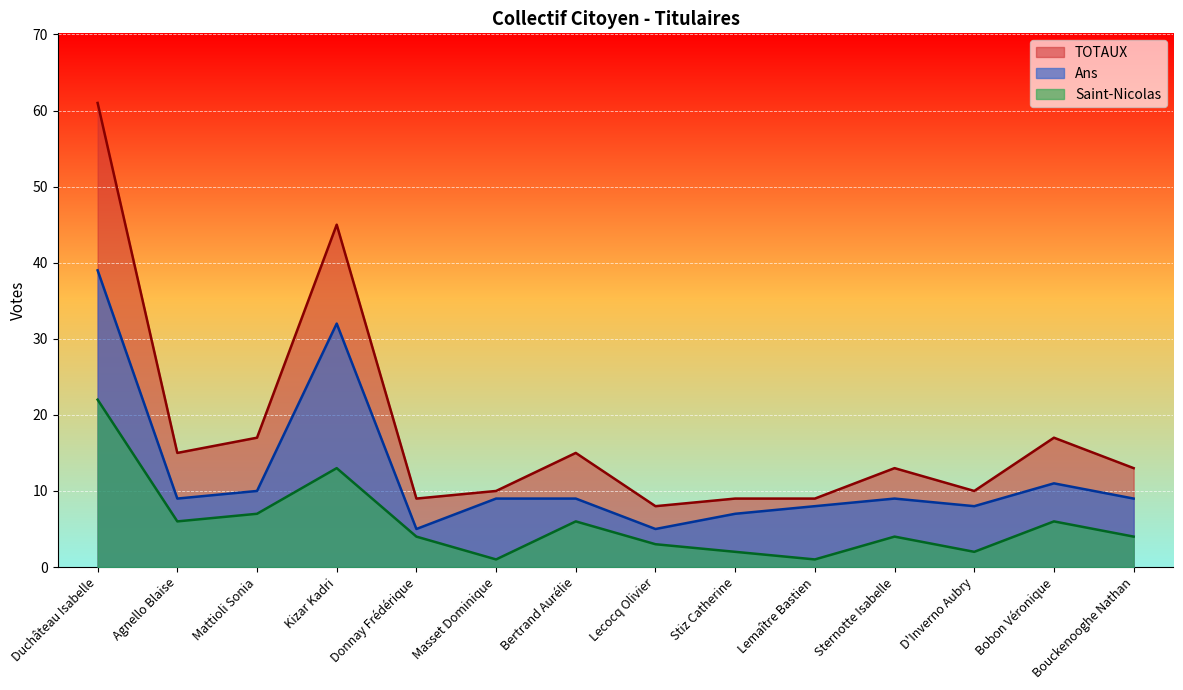

At which category is the sum across all series the highest?

Duchâteau Isabelle